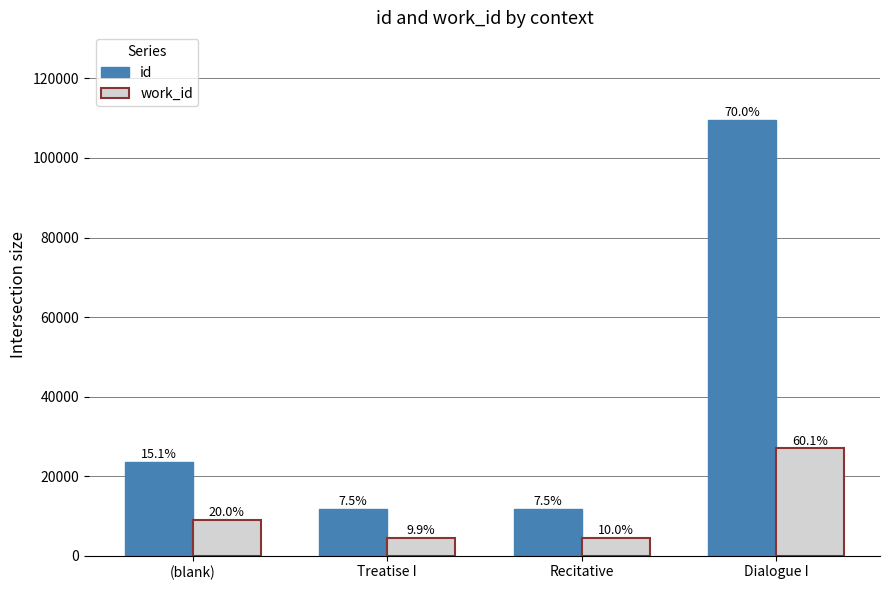

How many bars are there in total?

8